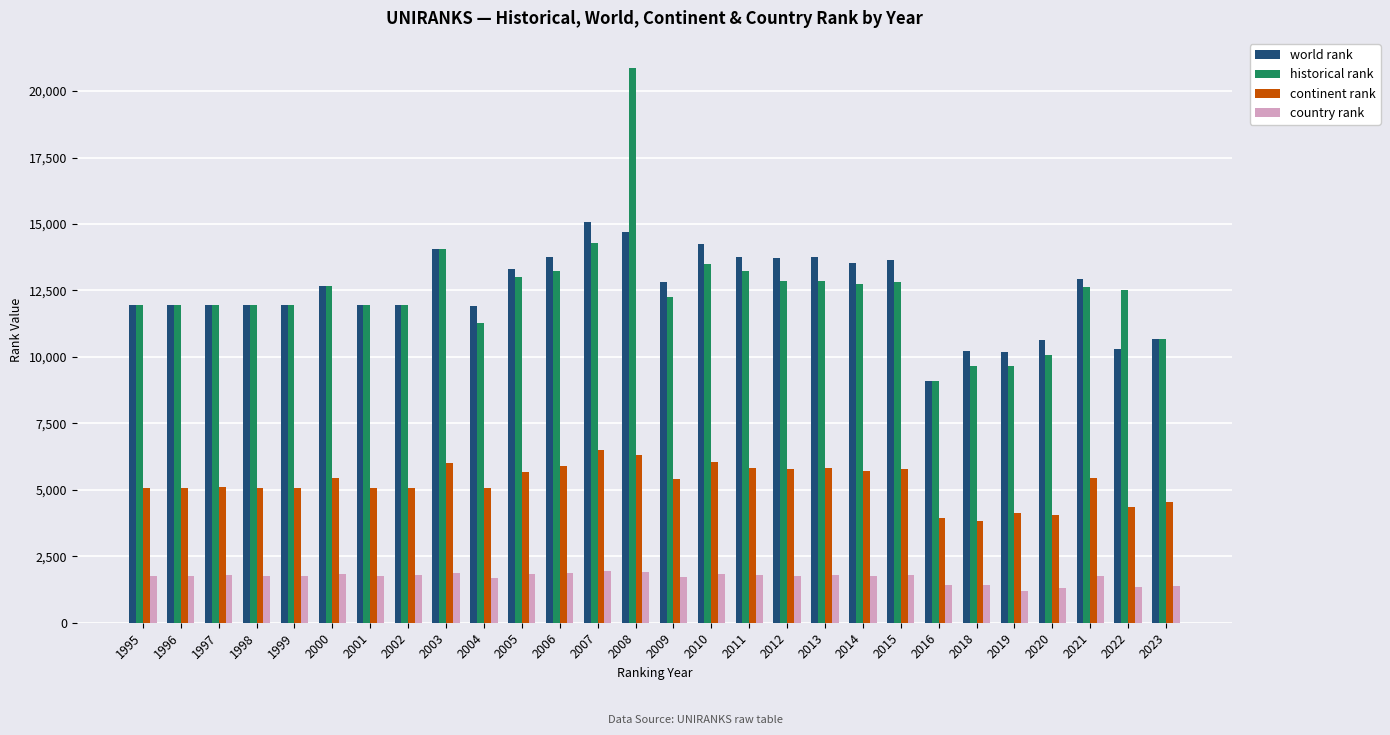

Which series has the largest range (max minus min)?

historical rank